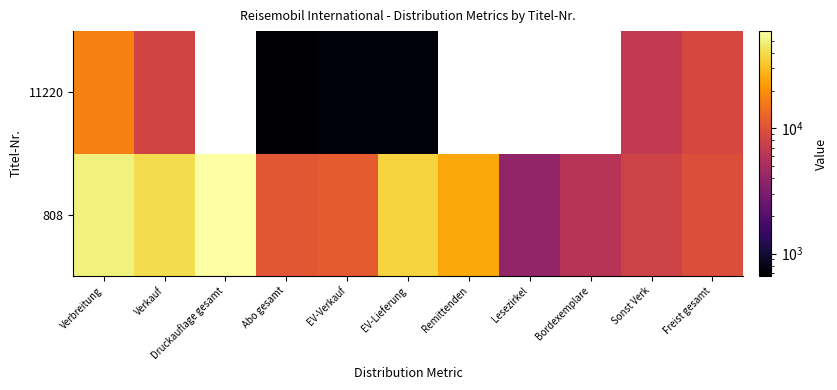

How many positive values does the 11220 series have?

7